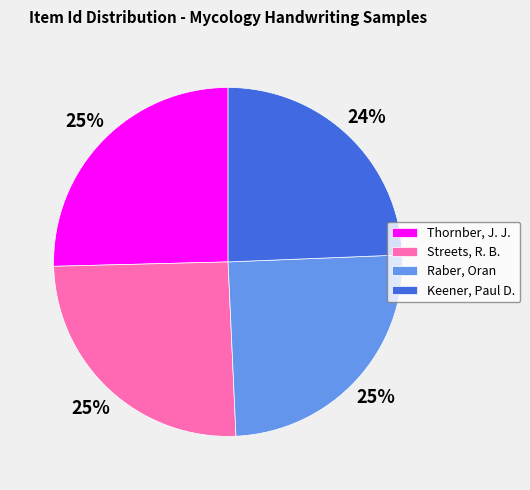

Which slice is the smallest?

Keener, Paul D.